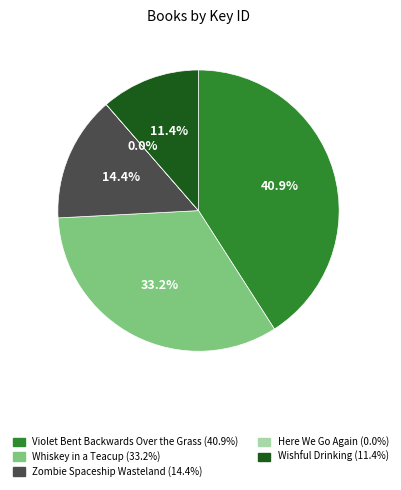

Which slice is the largest?

Violet Bent Backwards Over the Grass